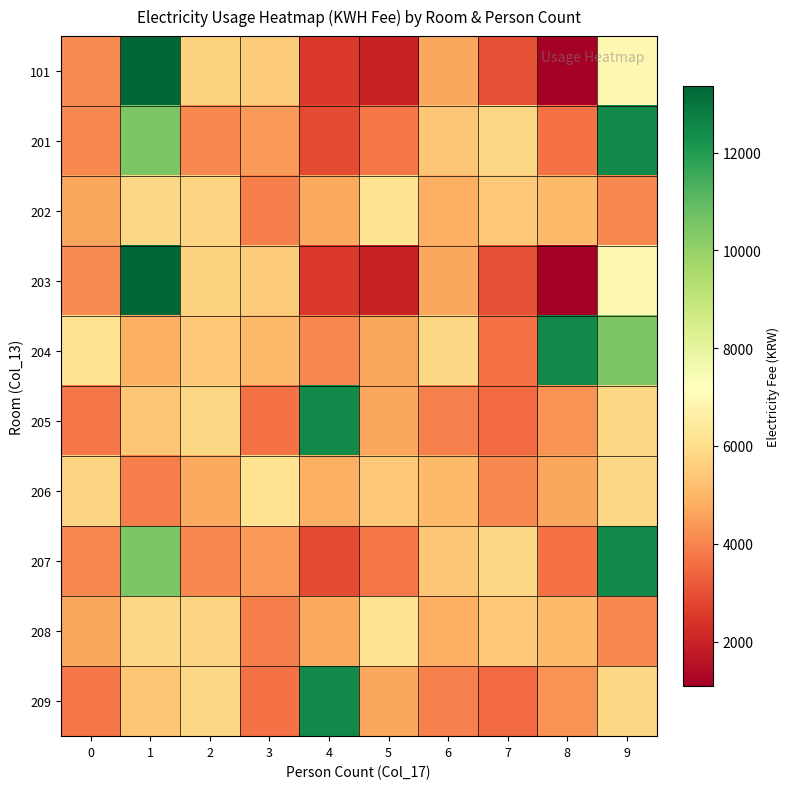

Reading right to left, what are all the values shown in this chart?

101: 9=6930.9	8=1090.1	7=2961.1	6=4636.9	5=1968.6	4=2505.5	3=5515.4	2=5645.6	1=13357.4	0=4132.5
201: 9=12478.8	8=3644.4	7=5808.3	6=5369.0	5=3742.0	4=2879.7	3=4441.6	2=4083.7	1=10445.1	0=4083.7
202: 9=4083.7	8=5092.4	7=5417.8	6=4864.6	5=6166.2	4=4718.2	3=3872.2	2=5694.4	1=5808.3	0=4636.9
203: 9=6930.9	8=1090.1	7=2961.1	6=4636.9	5=1968.6	4=2505.5	3=5515.4	2=5645.6	1=13357.4	0=4132.5
204: 9=10445.1	8=12478.8	7=3644.4	6=5808.3	5=4636.9	4=4083.7	3=5092.4	2=5417.8	1=4864.6	0=6166.2
205: 9=5808.3	8=4262.7	7=3530.5	6=3920.9	5=4669.4	4=12478.8	3=3644.4	2=5808.3	1=5369.0	0=3742.0
206: 9=5808.3	8=4636.9	7=4083.7	6=5092.4	5=5417.8	4=4864.6	3=6166.2	2=4718.2	1=3872.2	0=5694.4
207: 9=12478.8	8=3644.4	7=5808.3	6=5369.0	5=3742.0	4=2879.7	3=4441.6	2=4083.7	1=10445.1	0=4083.7
208: 9=4083.7	8=5092.4	7=5417.8	6=4864.6	5=6166.2	4=4718.2	3=3872.2	2=5694.4	1=5808.3	0=4636.9
209: 9=5808.3	8=4262.7	7=3530.5	6=3920.9	5=4669.4	4=12478.8	3=3644.4	2=5808.3	1=5369.0	0=3742.0